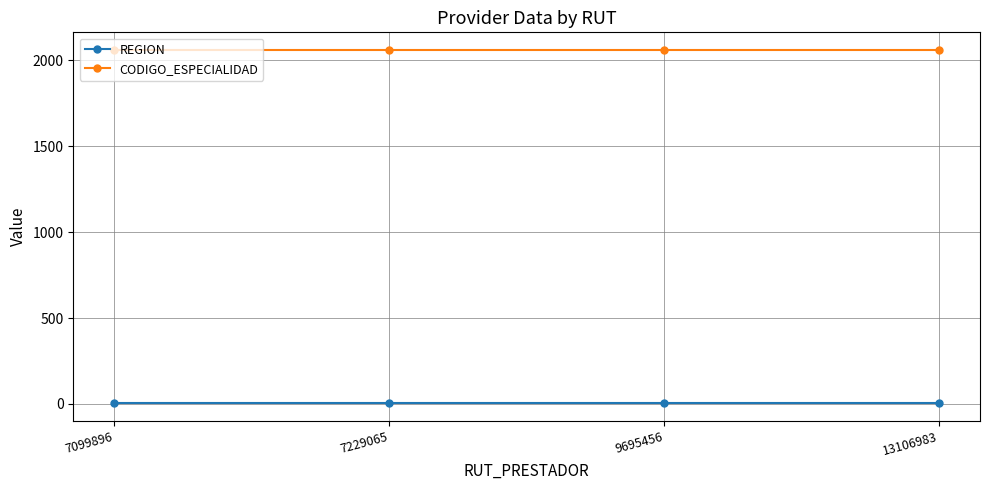

List the series in order of their peak value, highest first.

CODIGO_ESPECIALIDAD, REGION